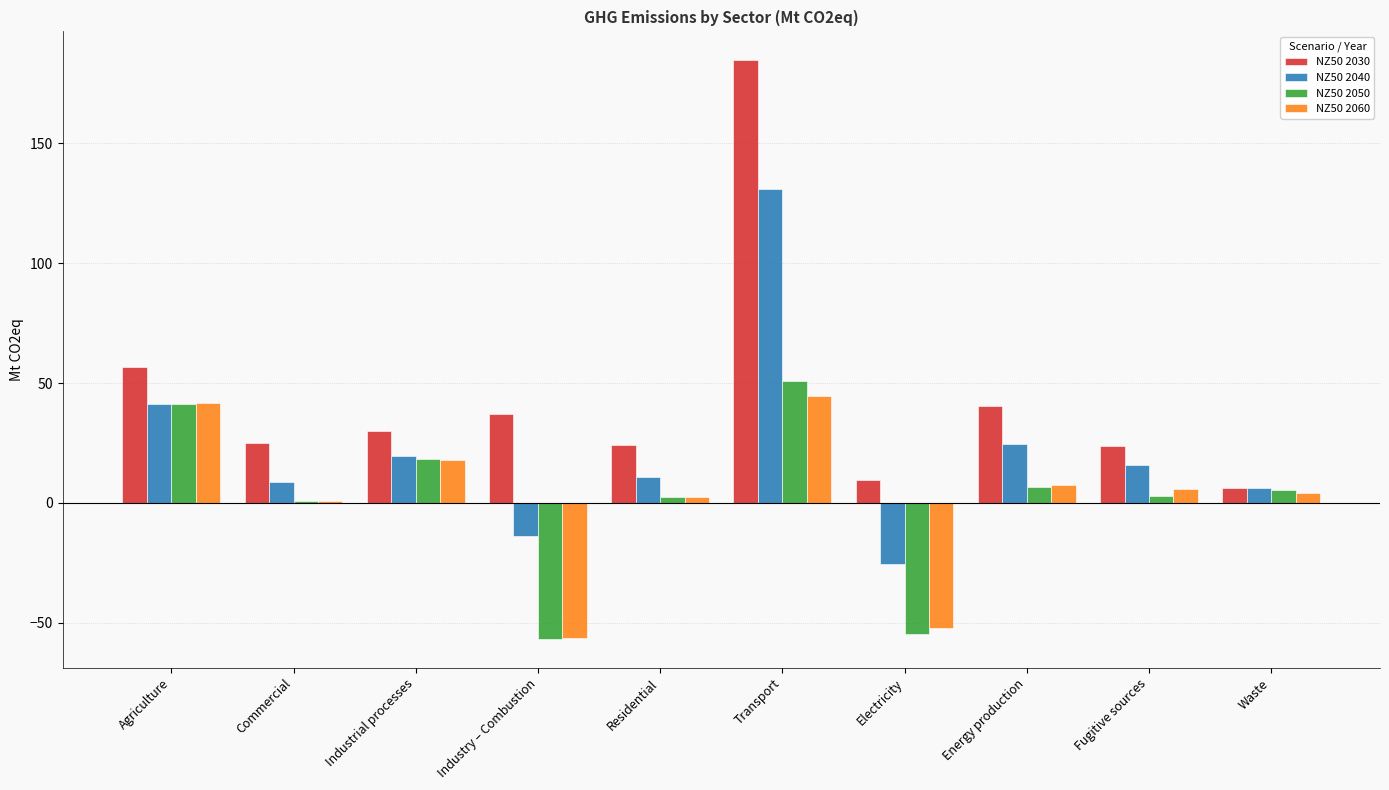

What is the sum of all NZ50 2040 values?

218.9